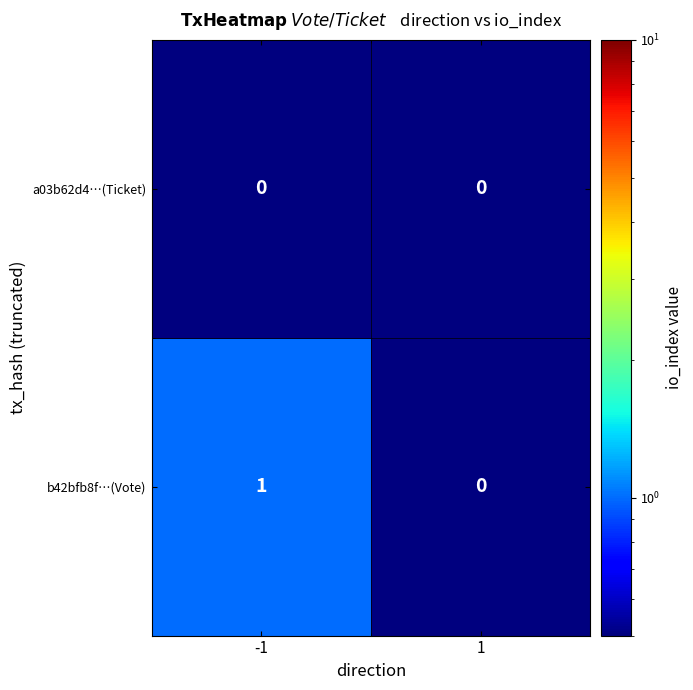

Between -1 and 1, which series saw the biggest shift?

b42bfb8f…(Vote)